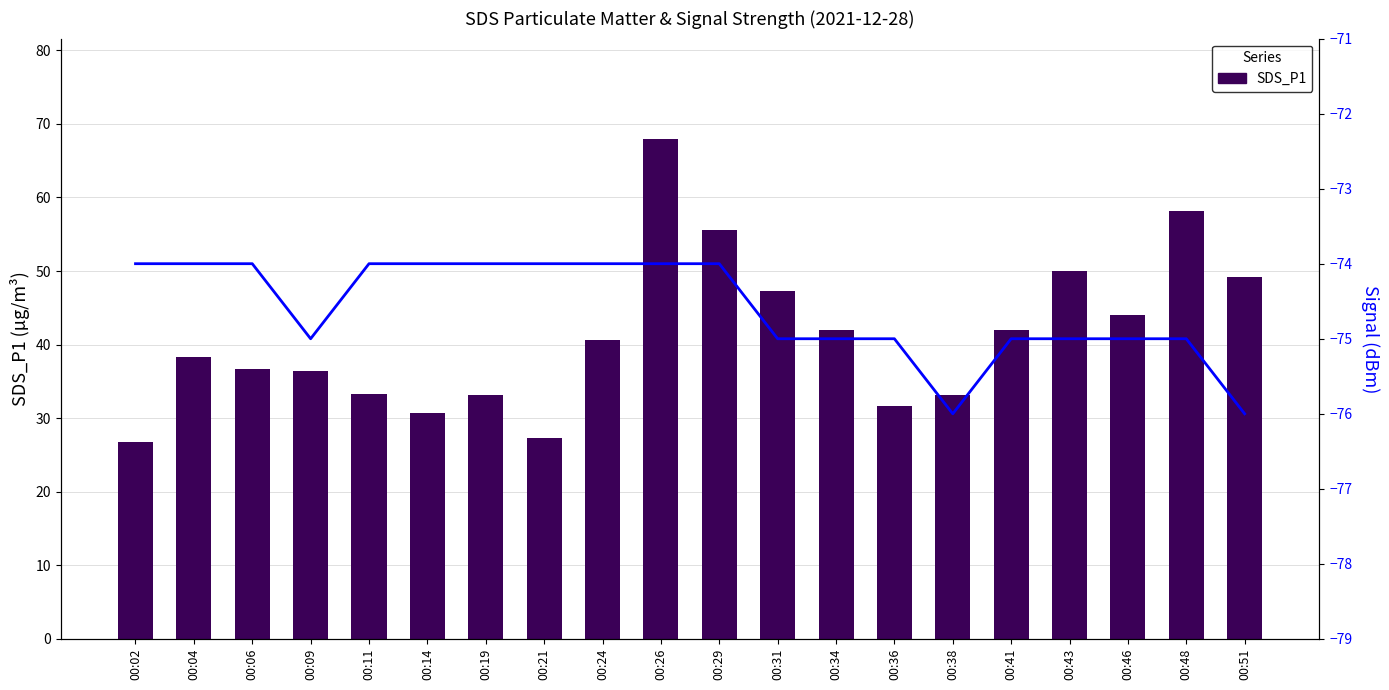

Between 00:24 and 00:26, which series saw the biggest shift?

SDS_P1